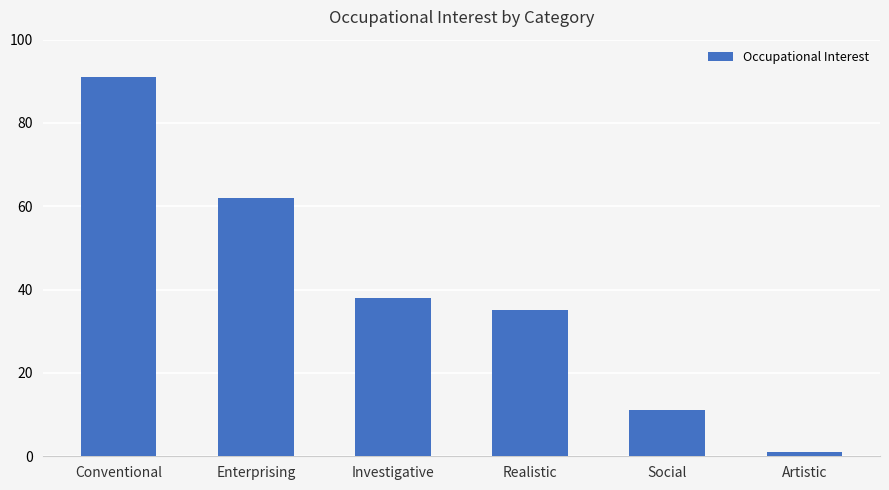

What is the sum of the values at Social and Realistic?

46